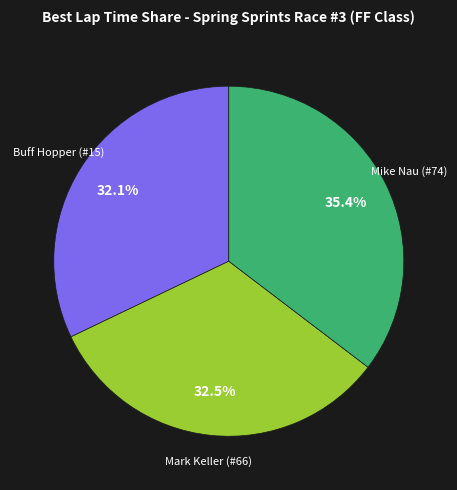

How many slices are in this pie chart?

3